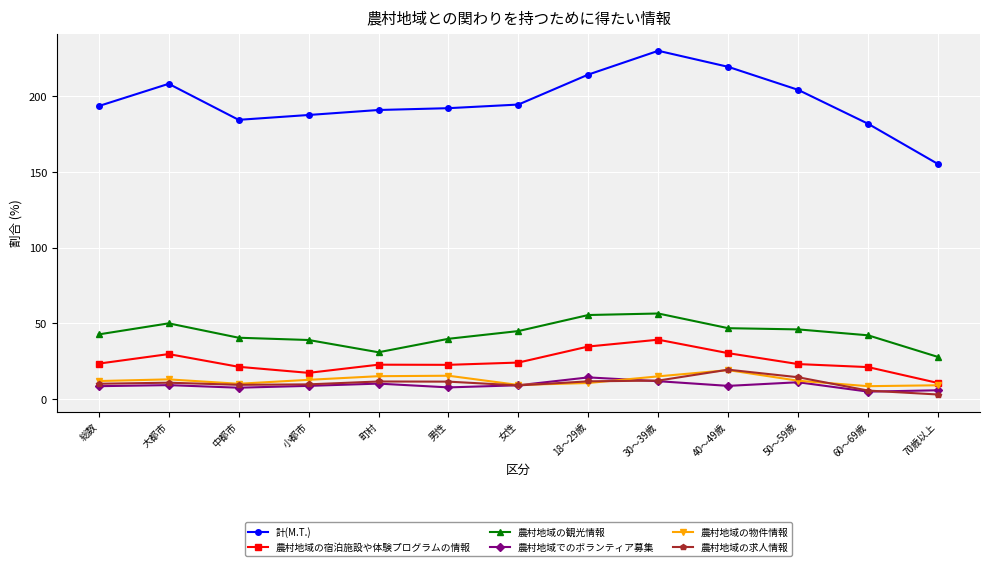

Which series ends up on top after the final intersection of 農村地域の求人情報 and 農村地域の物件情報?

農村地域の物件情報